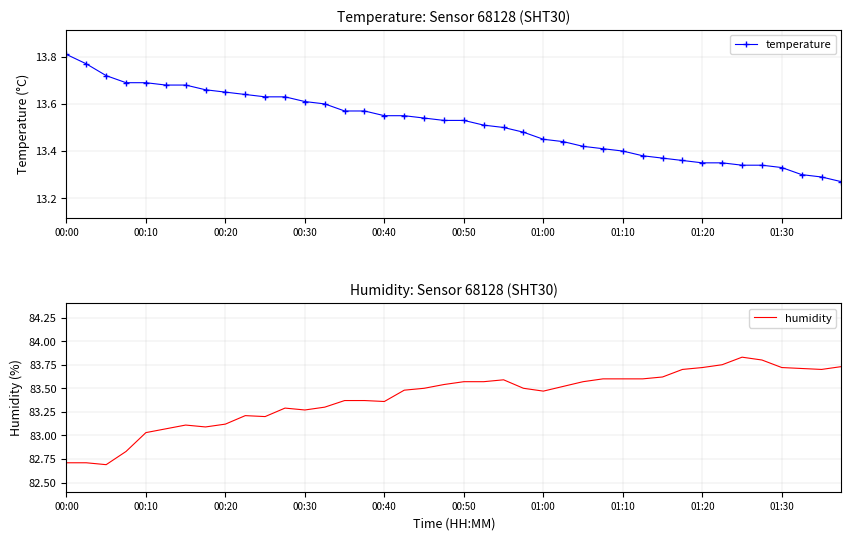

Where is humidity nearest to the value 83?

00:10